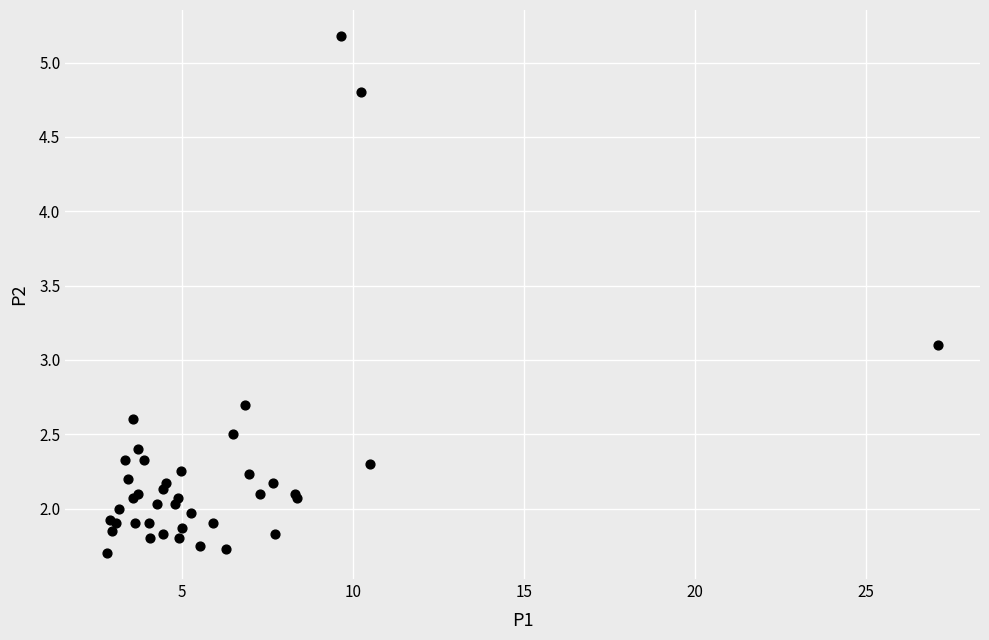

What Y value in the scatter plot is closest to 3?

3.1